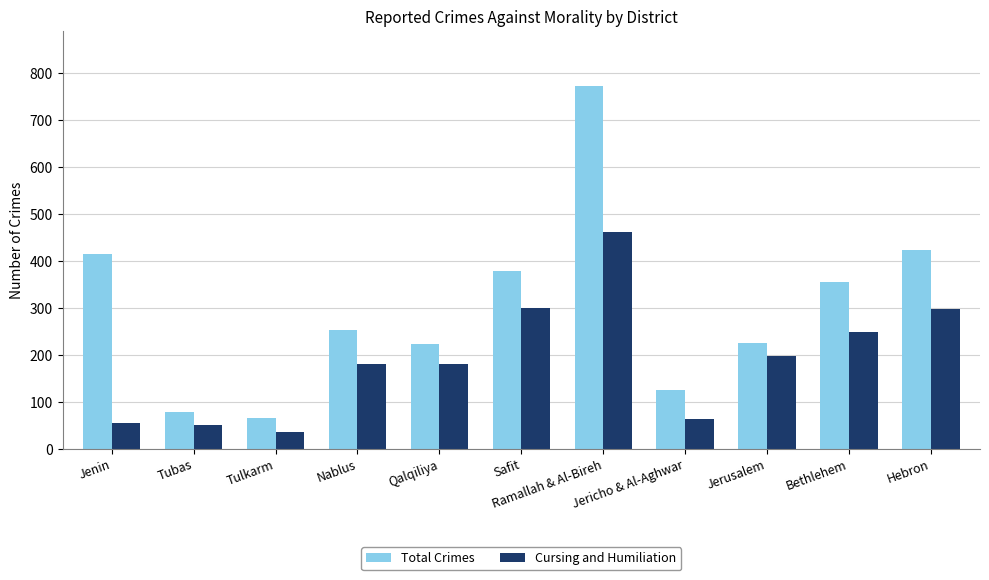

Which series has the widest spread of values?

Total Crimes